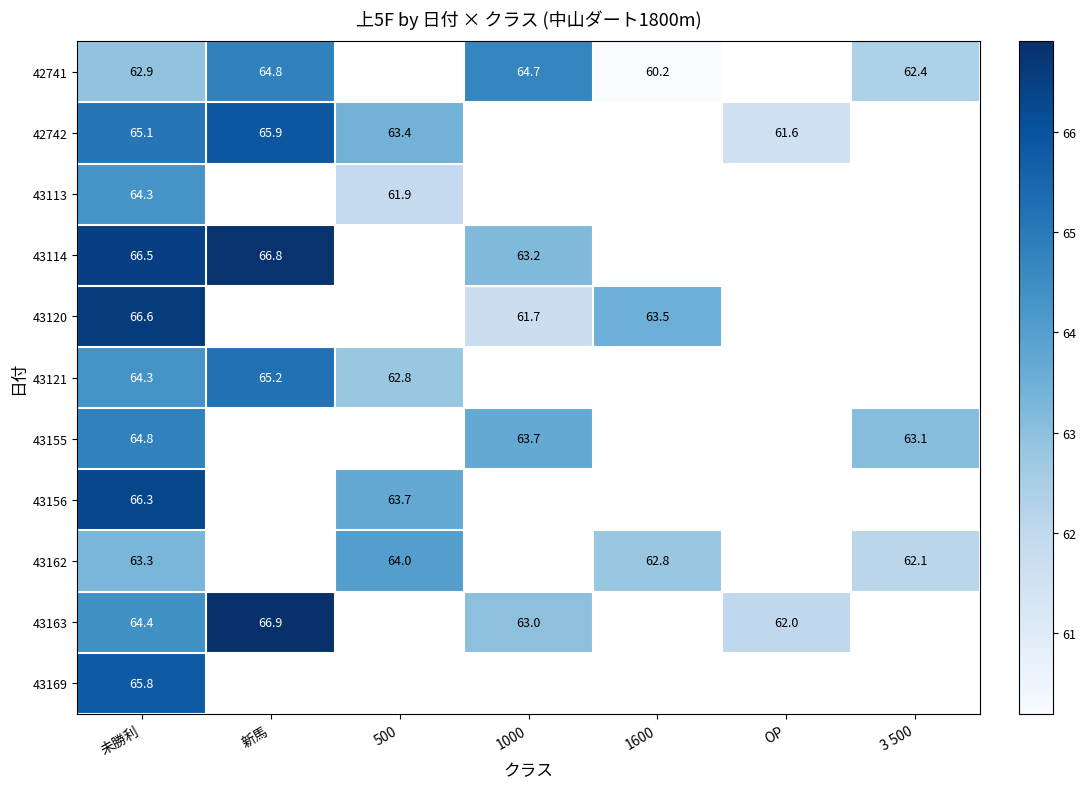

What is the difference between the highest and lowest values at 未勝利?

3.7